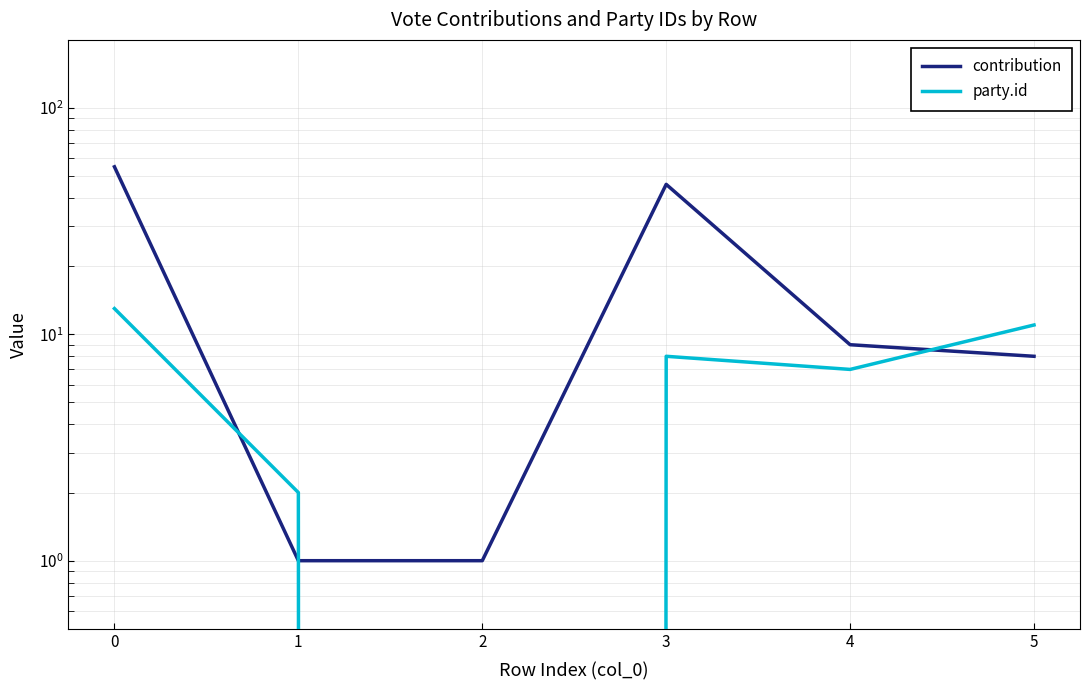

What is the difference between the maximum and second lowest values in the contribution series?

54